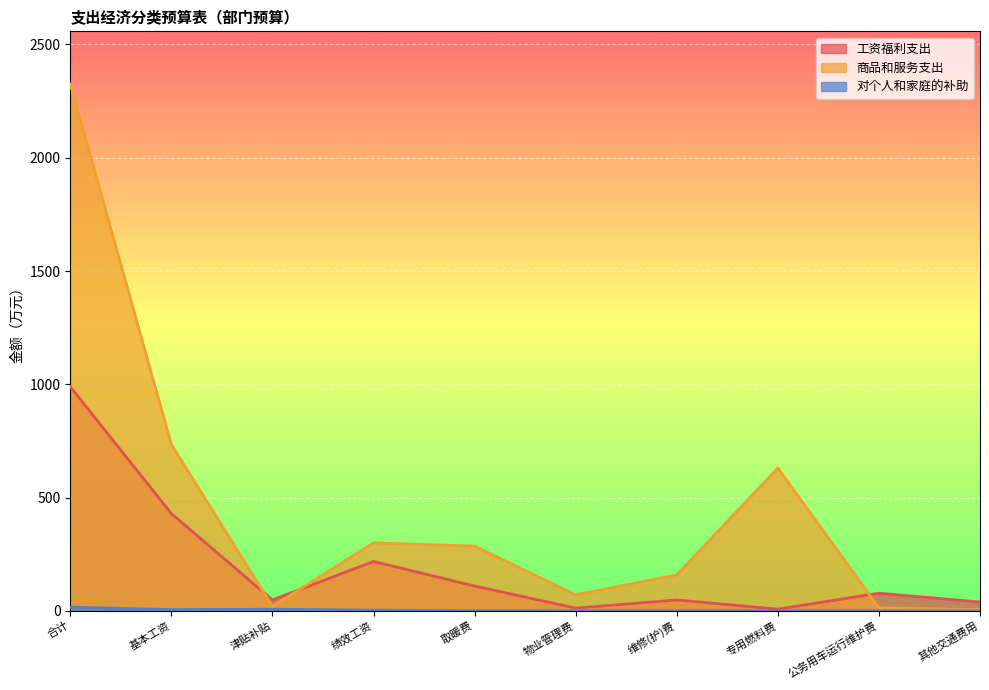

What is the value of the 对个人和家庭的补助 point at the 3rd from the left?

7.1